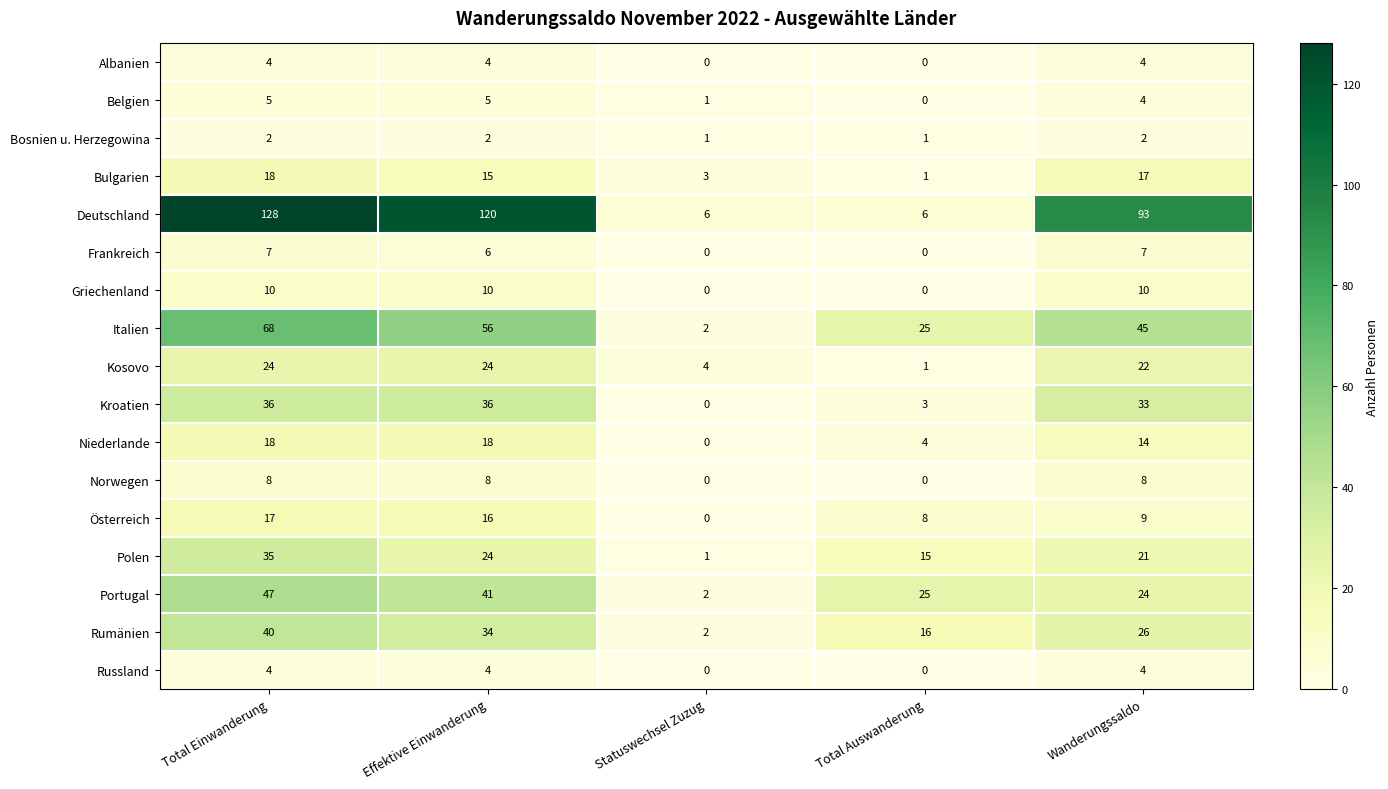

At which label does Kosovo first exceed 22?

Total Einwanderung